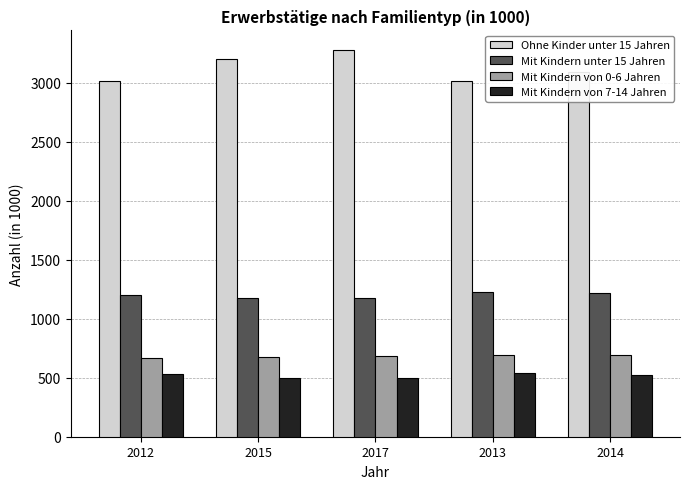

Which series has the largest range (max minus min)?

Ohne Kinder unter 15 Jahren